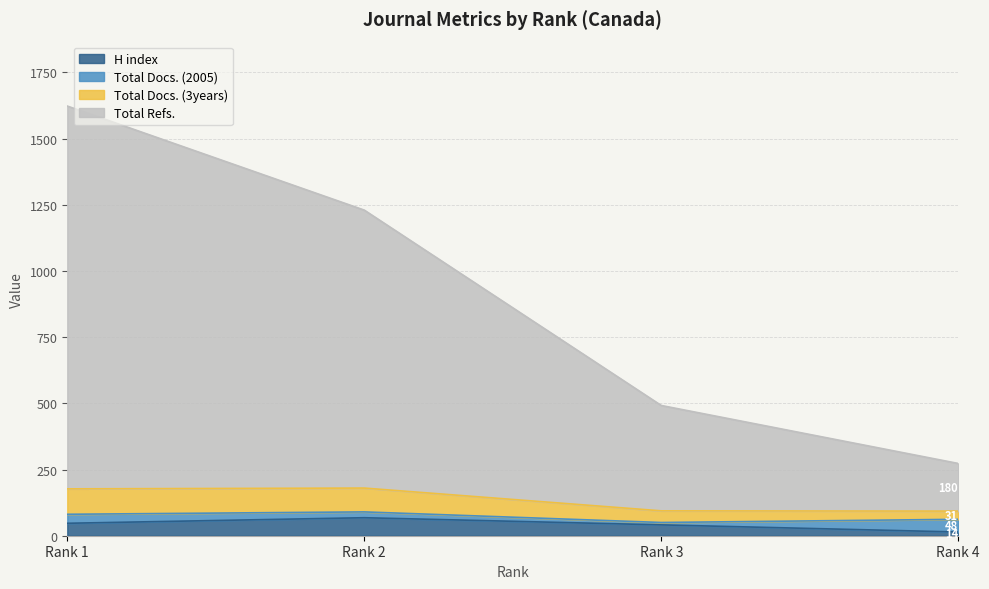

True or false: H index has more than 2 points higher than both neighbors.

False